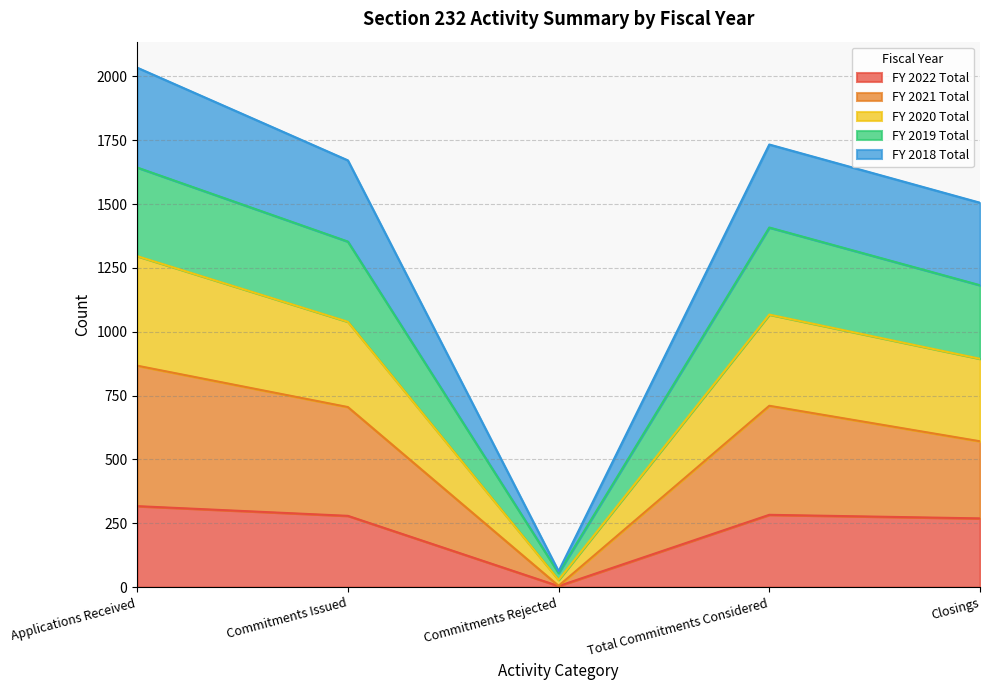

What is the total value across all series at Total Commitments Considered?

1733